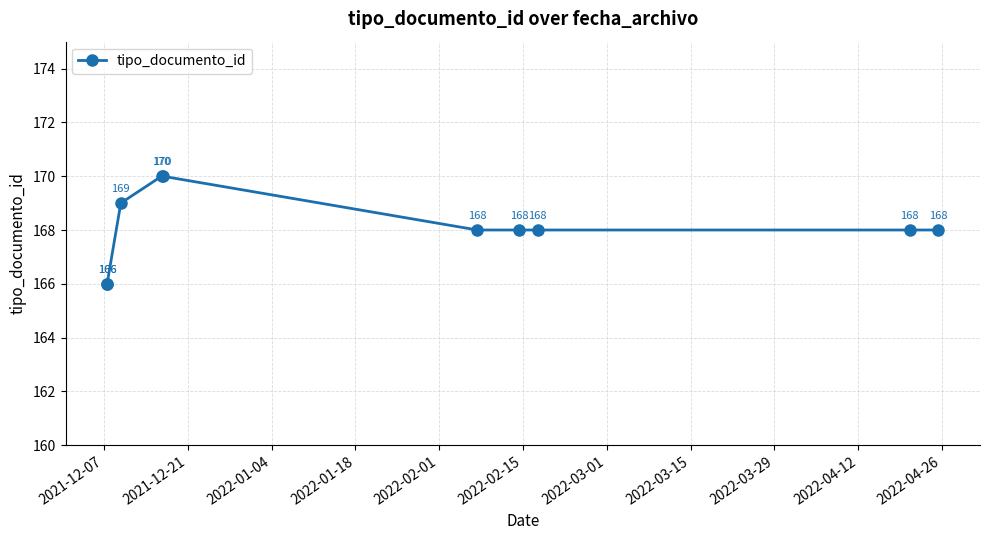

What is the difference between the second highest and second lowest values?

4